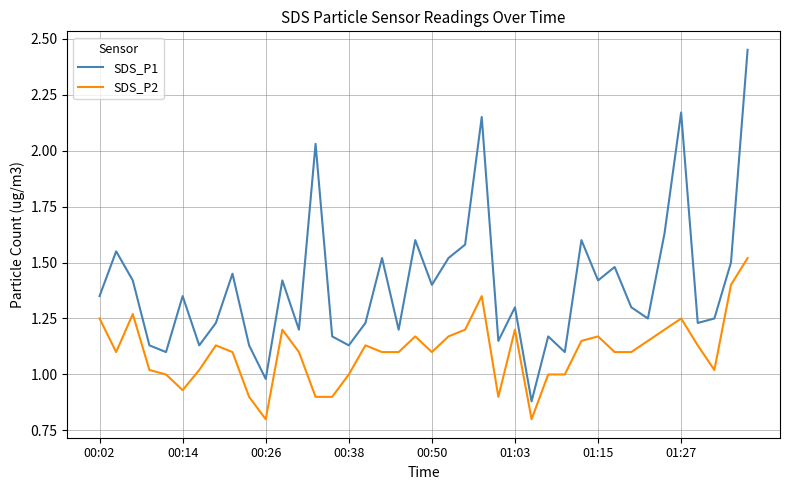

Which series has the widest spread of values?

SDS_P1